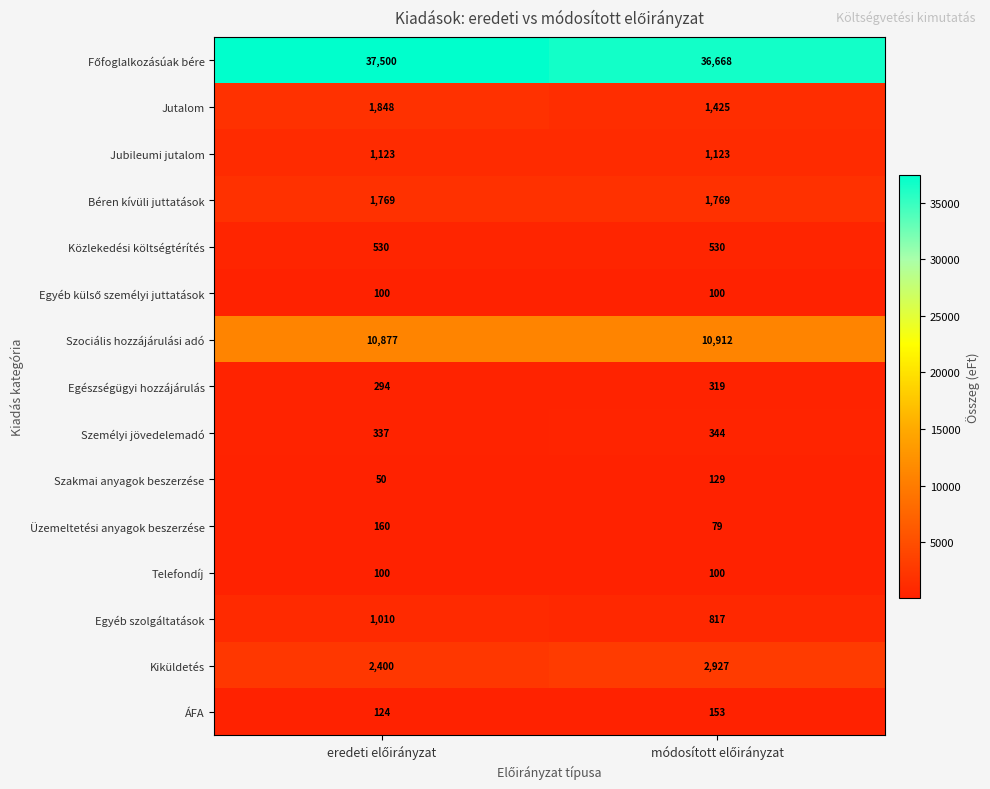

What is the difference between the maximum and minimum values in the Egészségügyi hozzájárulás series?

25